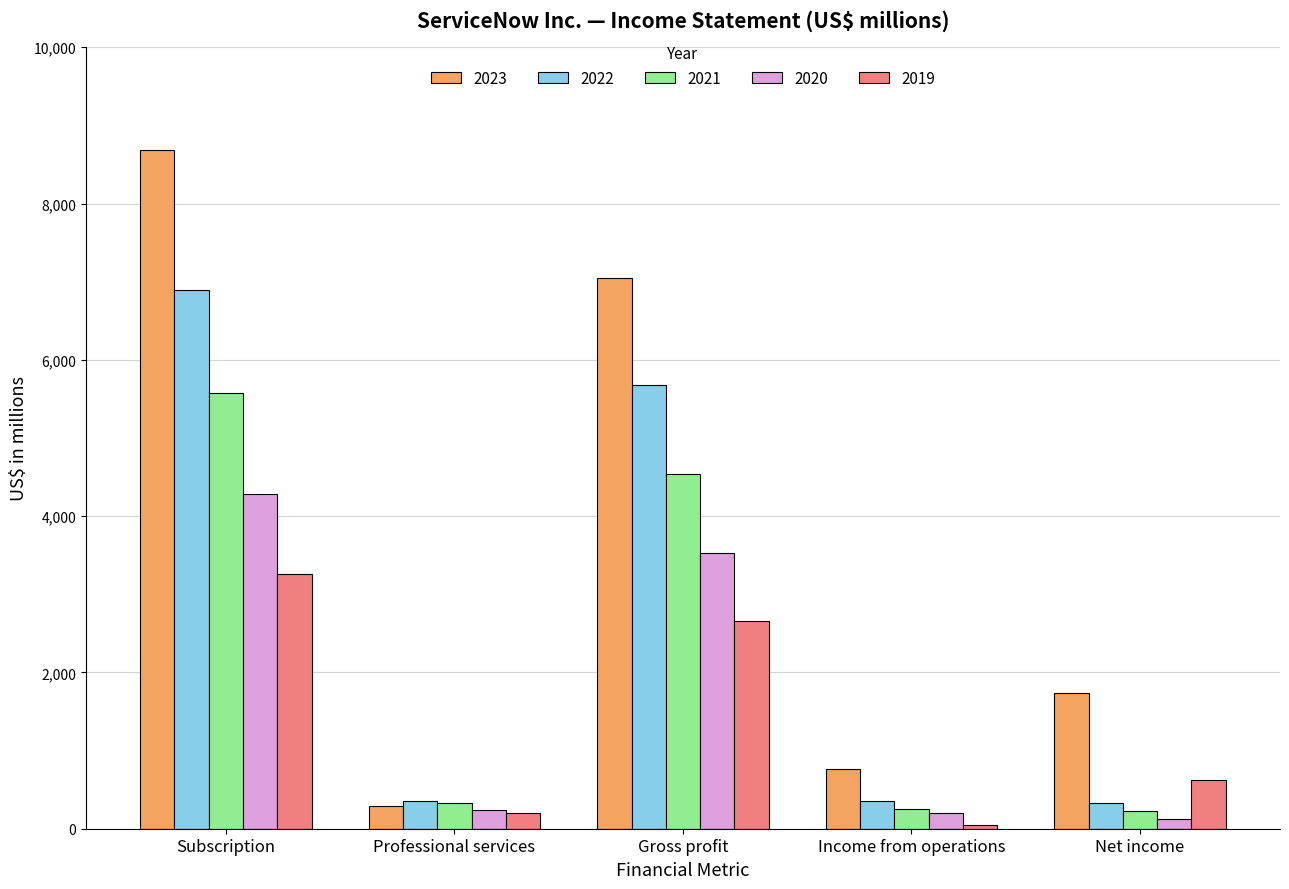

How many groups of bars are there?

5